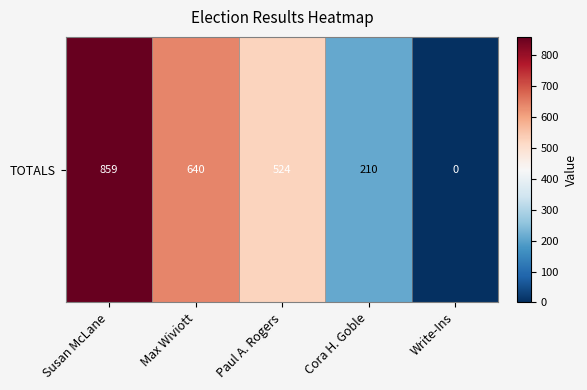

What is the average value?

447